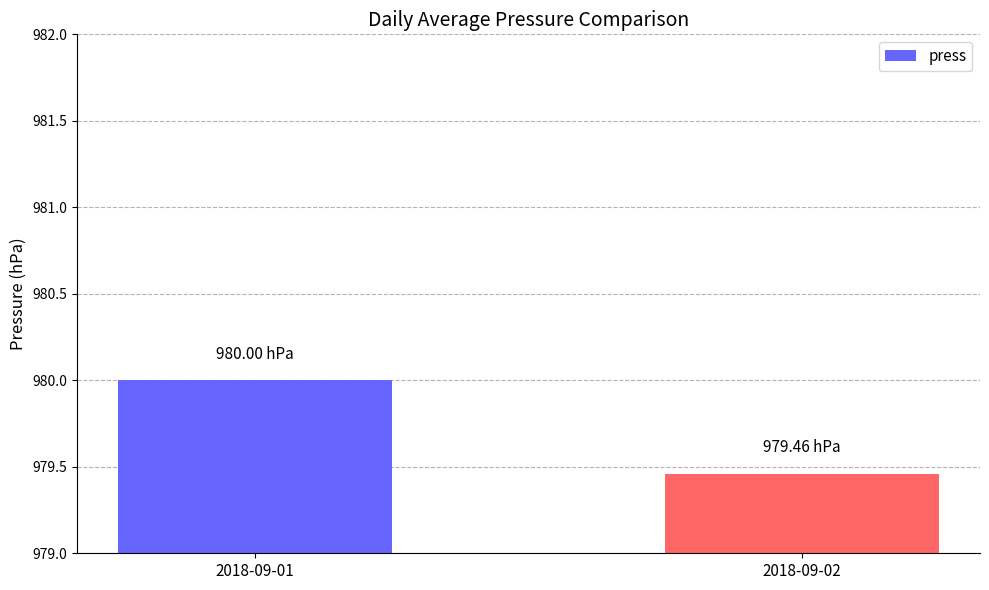

What is the change in value from 2018-09-01 to 2018-09-02?

-0.5